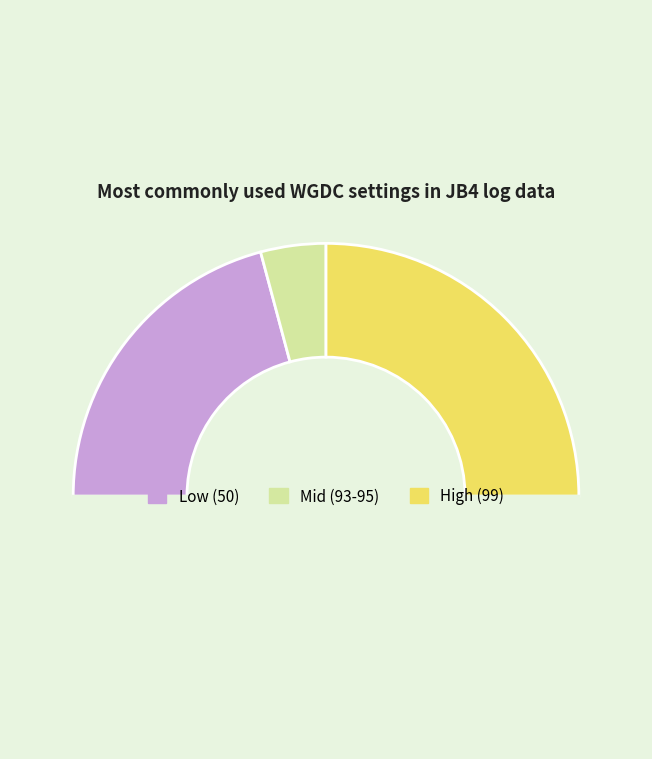

How many slices are in this pie chart?

4